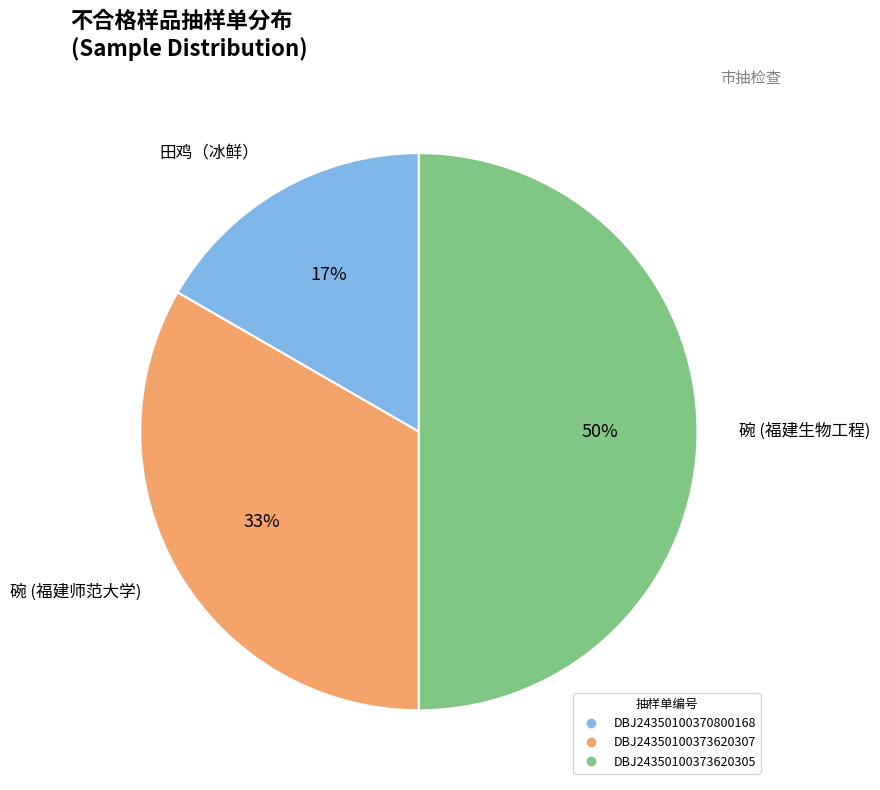

To the nearest percent, what is the difference between the largest and smallest slice percentages?

33%